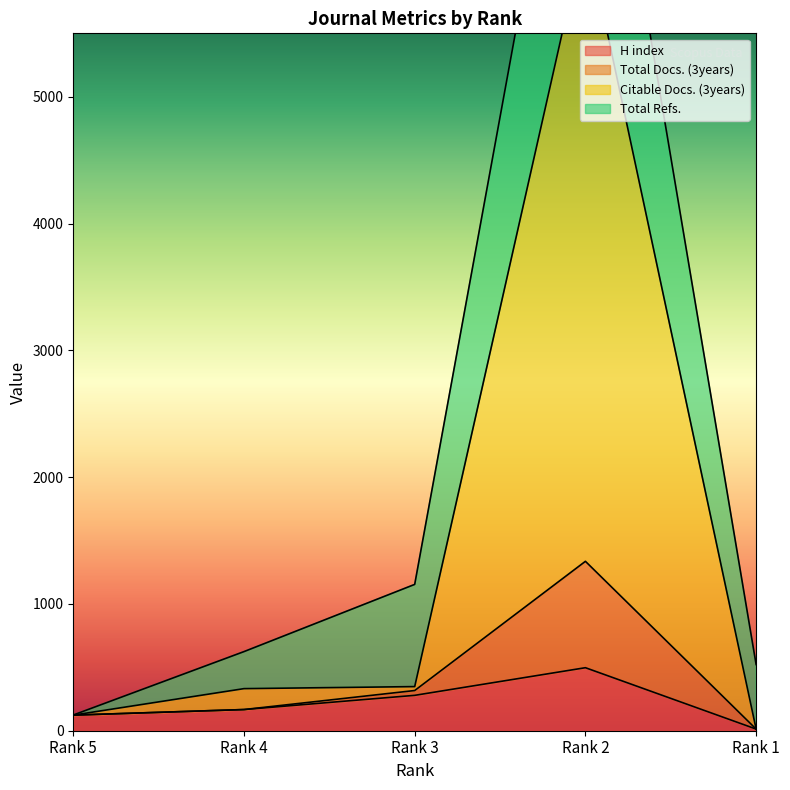

At which label is H index closest to 255?

Rank 3